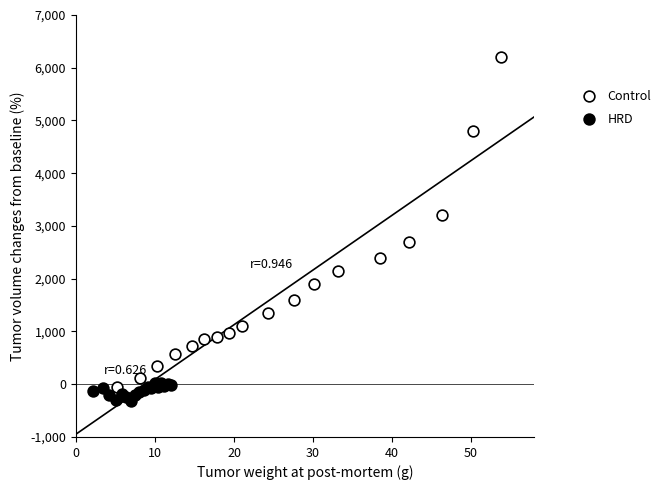

Which series reaches the minimum Y coordinate?

HRD